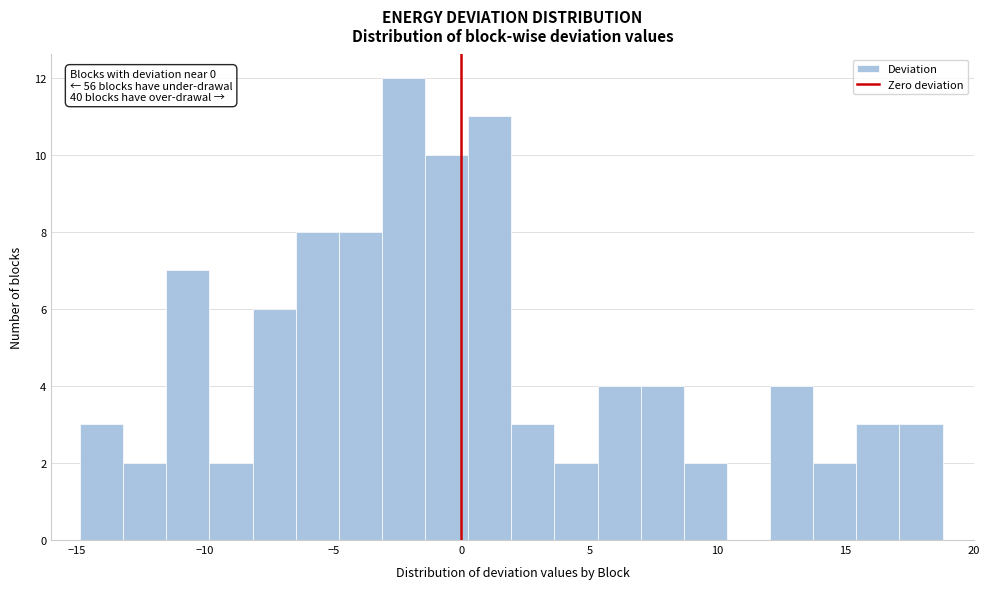

Around what value on the x-axis is the tallest bar? Give the approximate position of its centre, as read against the axis.

-2.5